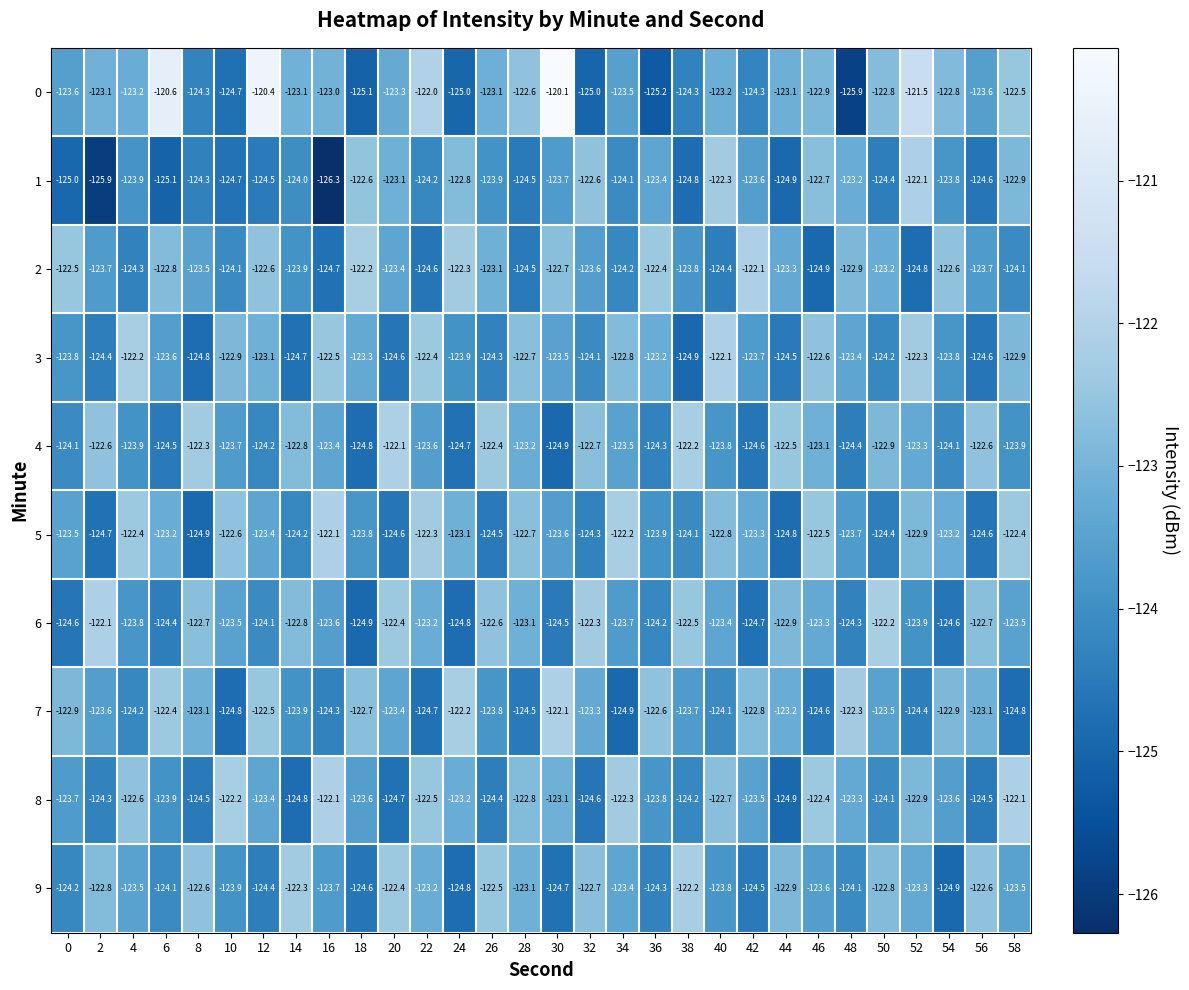

The value of 5 at 6 is -123.2. True or false?

True